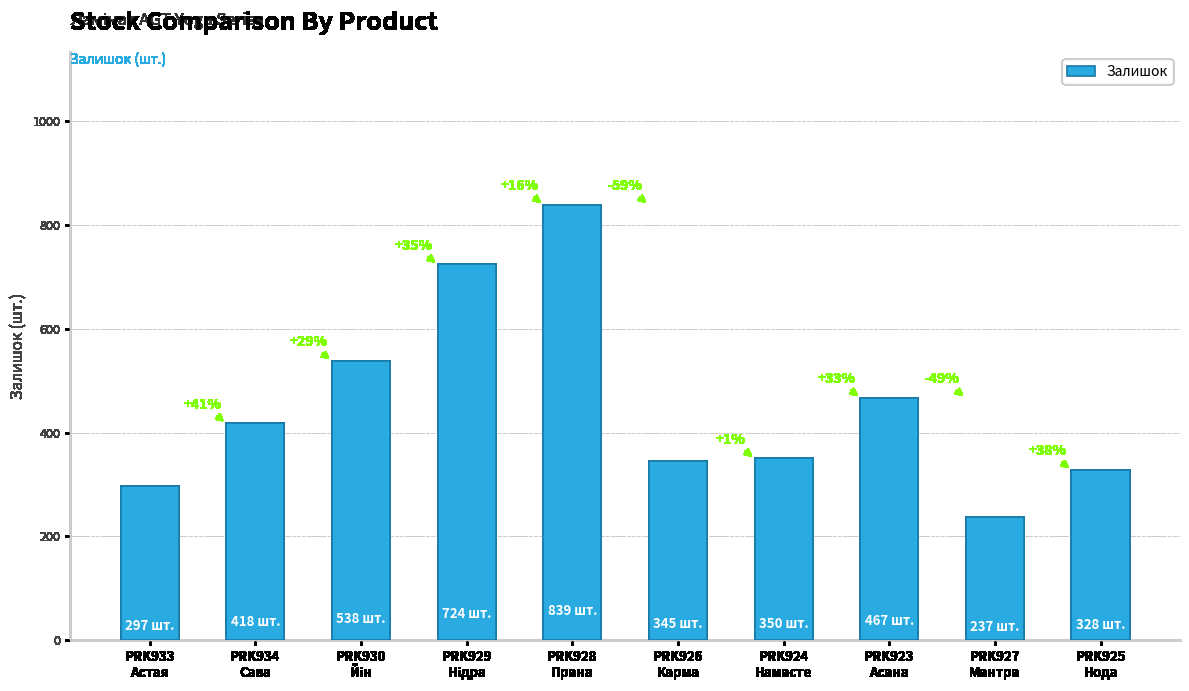

What is the greatest value displayed?

839